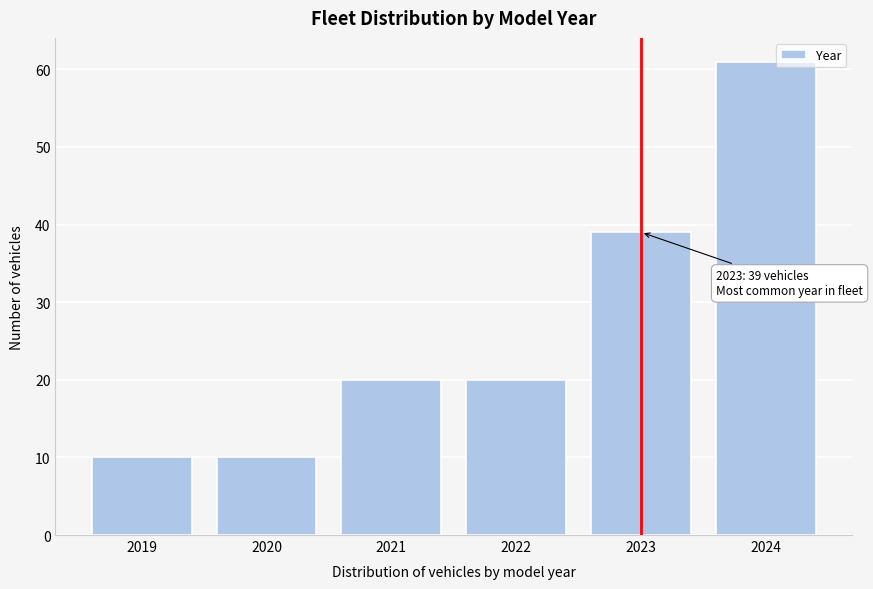

Reading left to right, transcribe all the data shown in this chart.

10	10	20	20	39	61